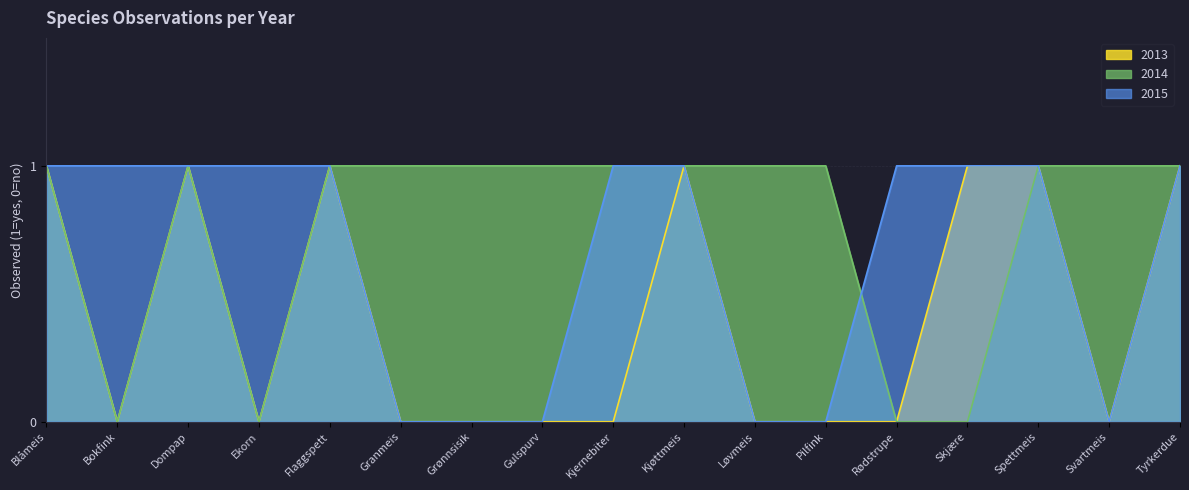

What is the label of the 17th point from the left?

Tyrkerdue